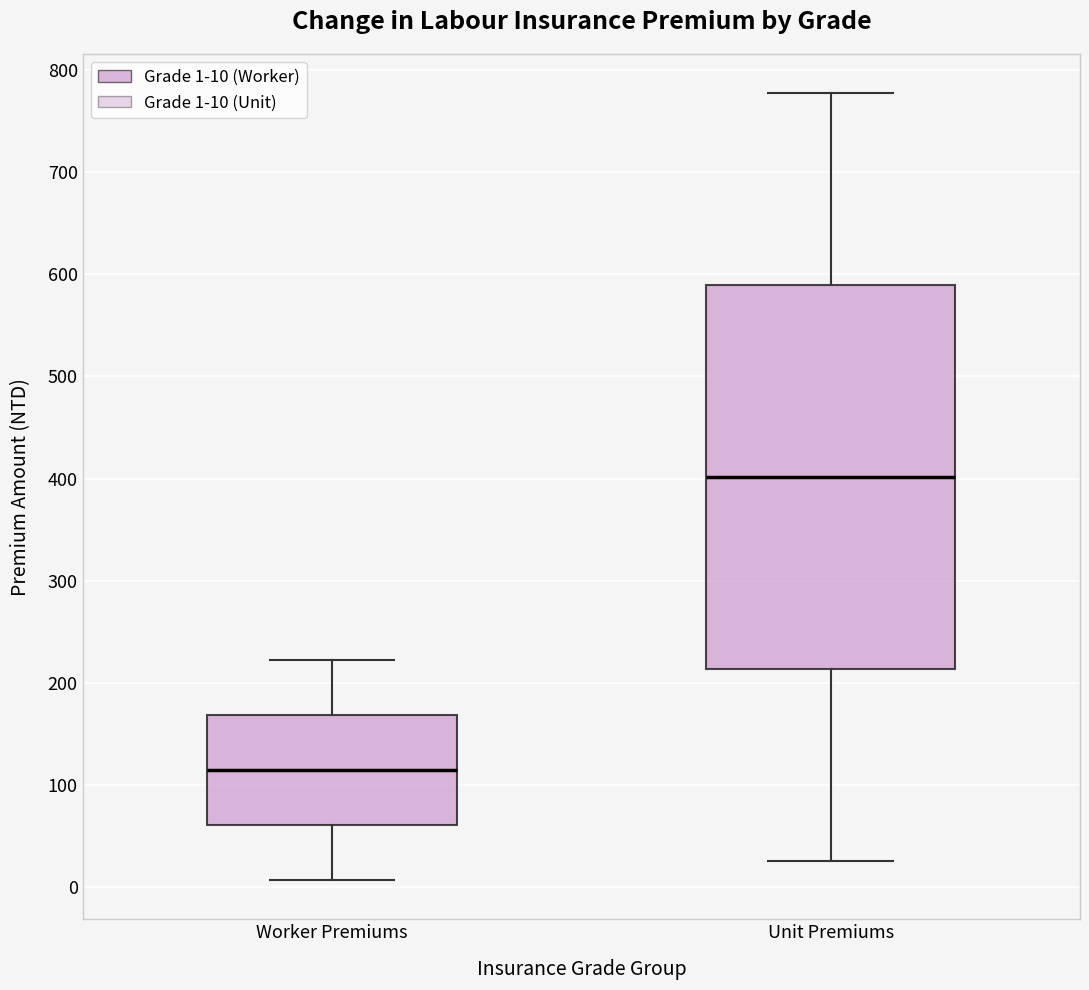

Comparing the boxes themselves (not the whiskers), which one is the tallest?

Unit Premiums